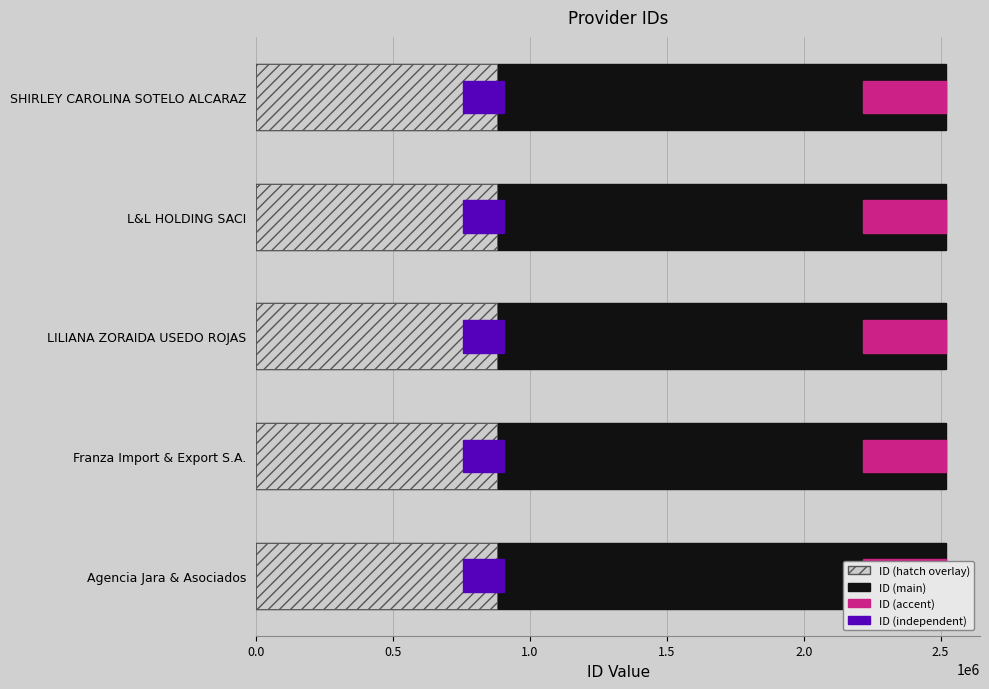

At how many categories does at least one series exceed 734528?

5